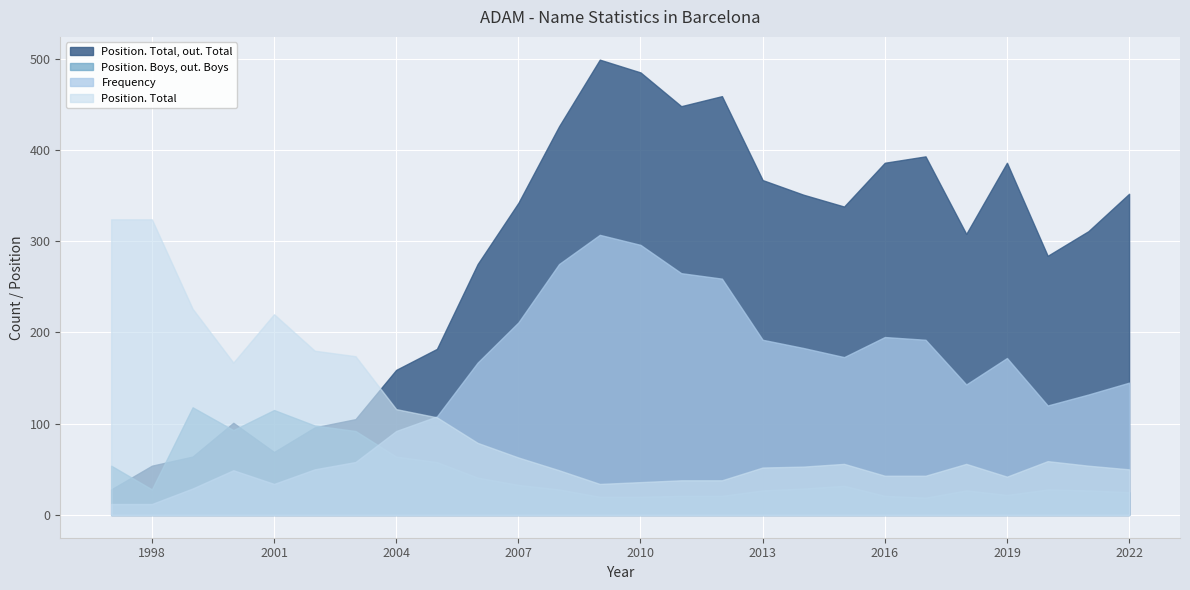

Which series has the largest total across all categories?

Position. Total, out. Total